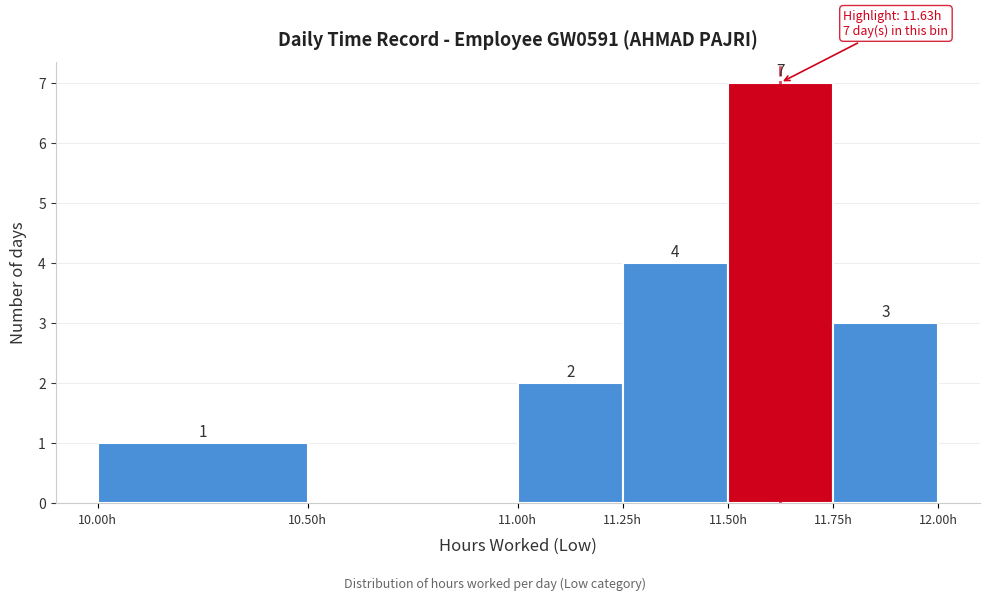

Over which range of the x-axis is the bar tallest?

11.50 to 11.75